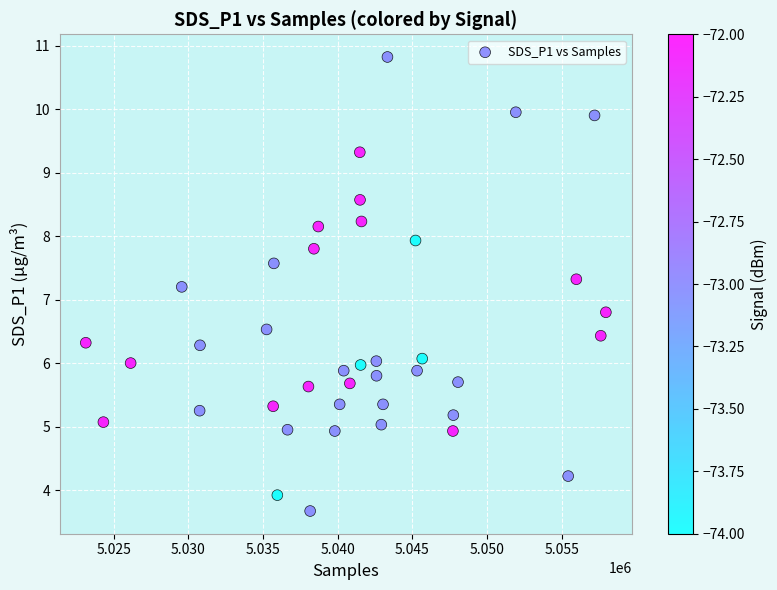

What is the range of X values (max minus min)?

34826.0